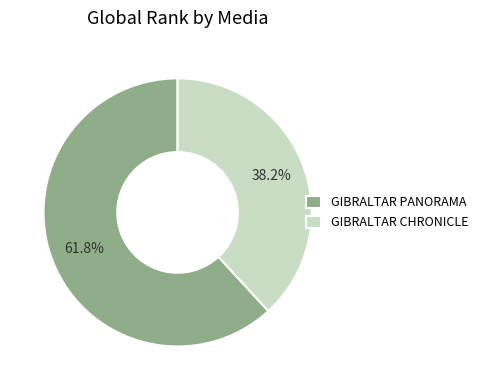

What percentage is the GIBRALTAR PANORAMA slice, to the nearest percent?

62%